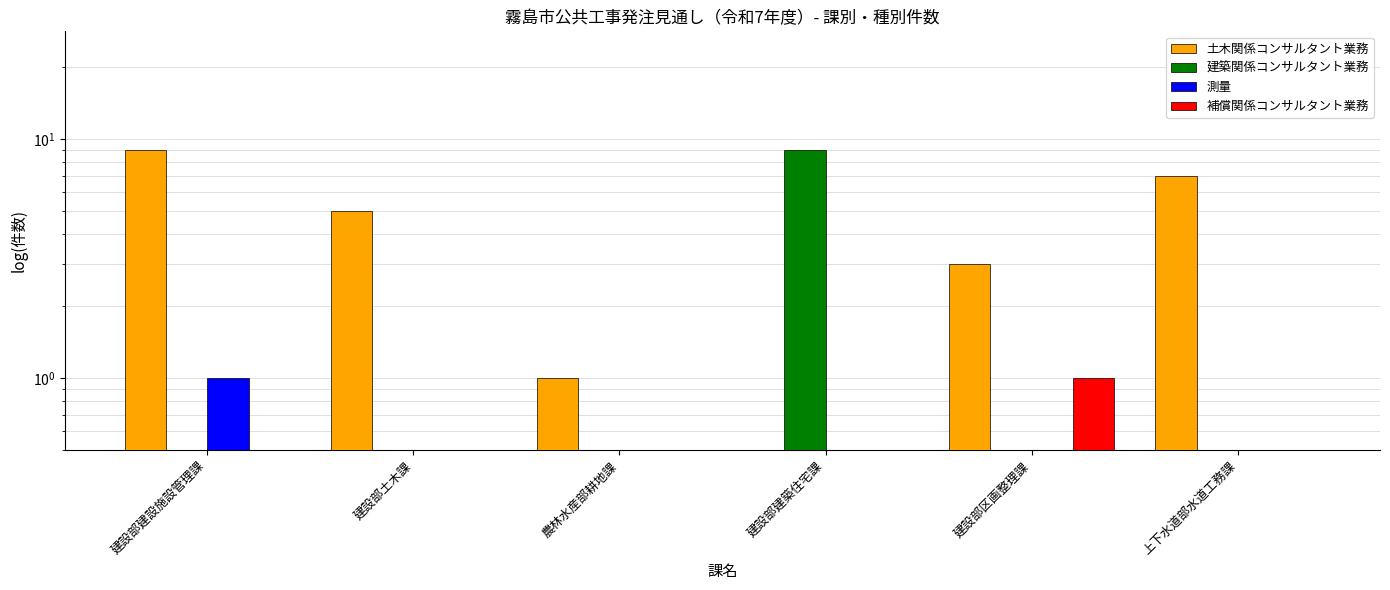

Reading left to right, extract all data points from this chart.

土木関係コンサルタント業務: 9.0	5.0	1.0	0.0	3.0	7.0
建築関係コンサルタント業務: 0.0	0.0	0.0	9.0	0.0	0.0
測量: 1.0	0.0	0.0	0.0	0.0	0.0
補償関係コンサルタント業務: 0.0	0.0	0.0	0.0	1.0	0.0